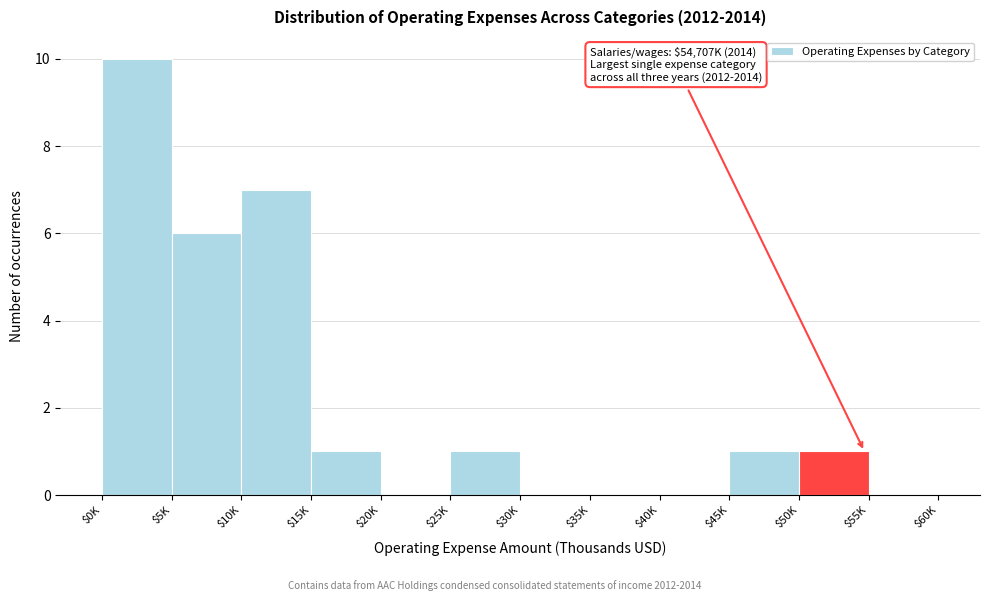

Which label corresponds to the largest value in the chart?

$0K